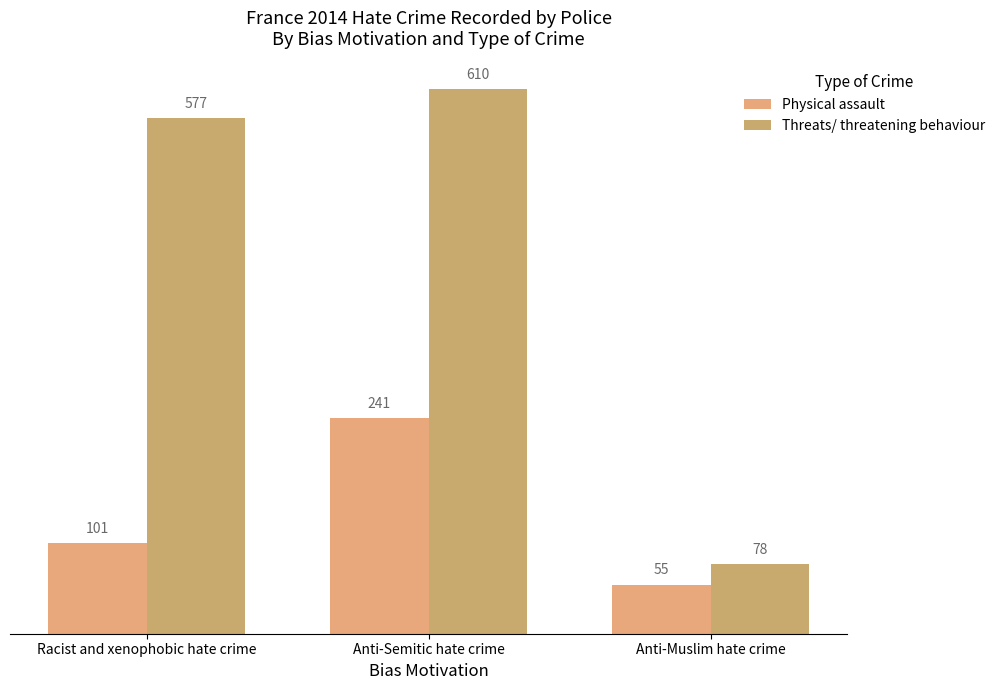

How many bars are there in each group?

2